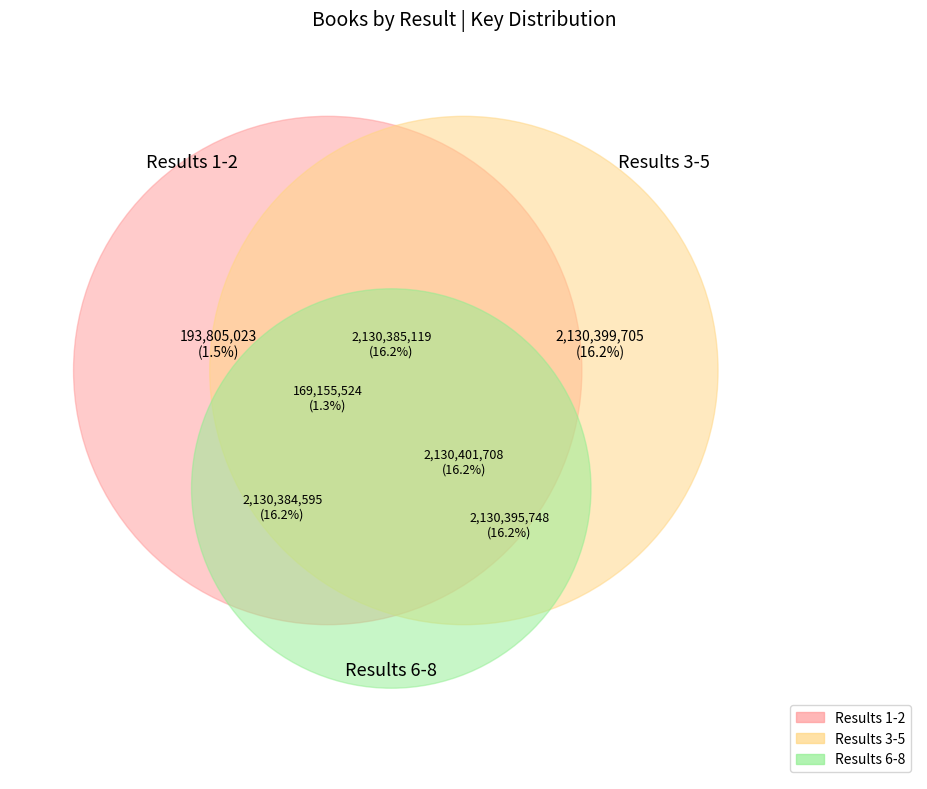

Is it true that 8 is 26% of the pie?

False